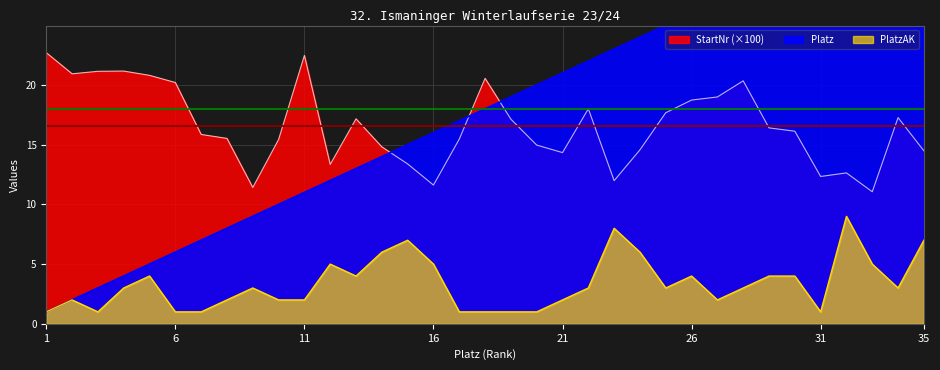

True or false: PlatzAK has a value of 3.0 at 25.

True